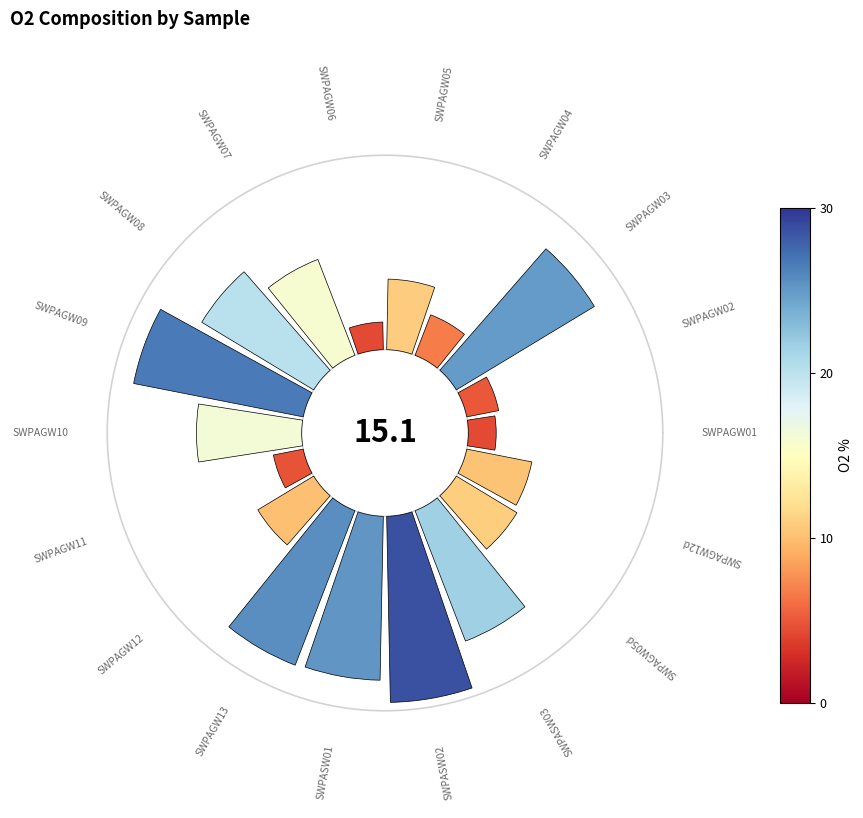

Does 7 represent more than half of the total?

No